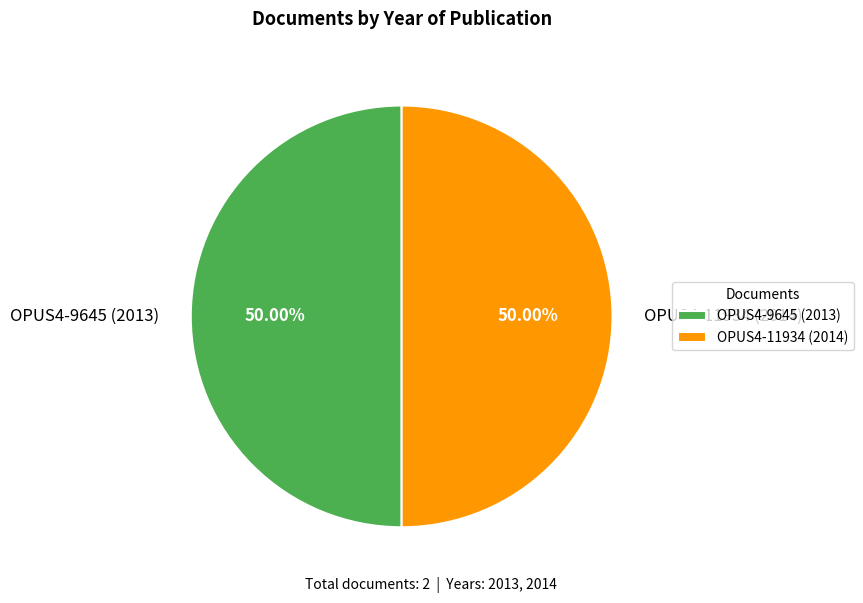

What is the ratio of the value at OPUS4-11934 (2014) to the value at OPUS4-9645 (2013)?

1.0